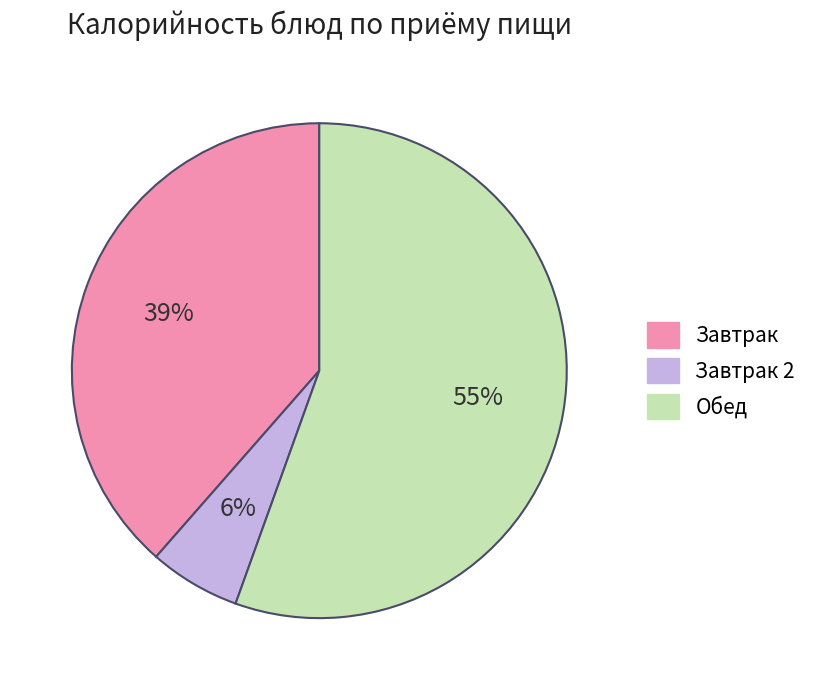

To the nearest percent, what is the combined percentage of Завтрак 2 and Обед?

61%